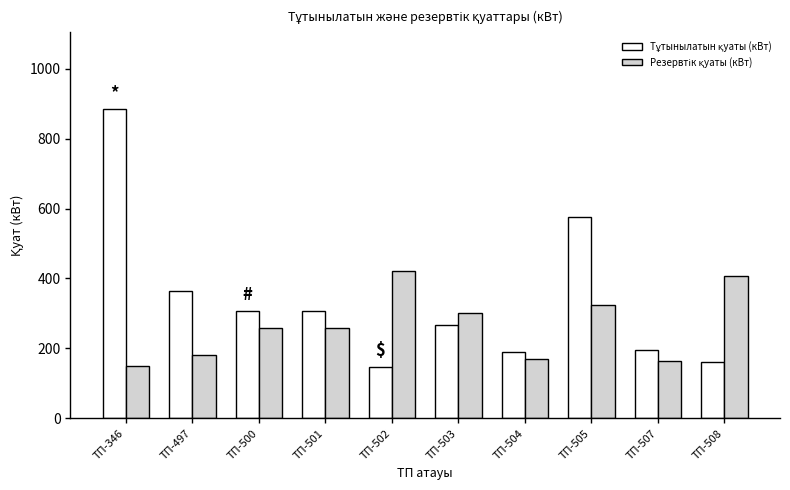

What is the minimum value shown in the chart?

146.9